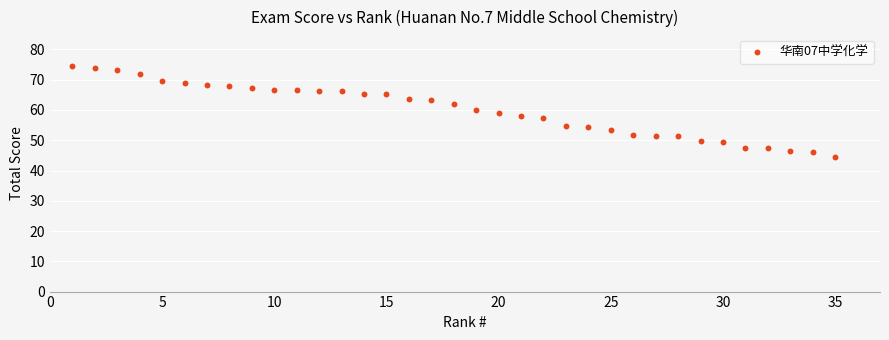

What is the range of X values (max minus min)?

34.0